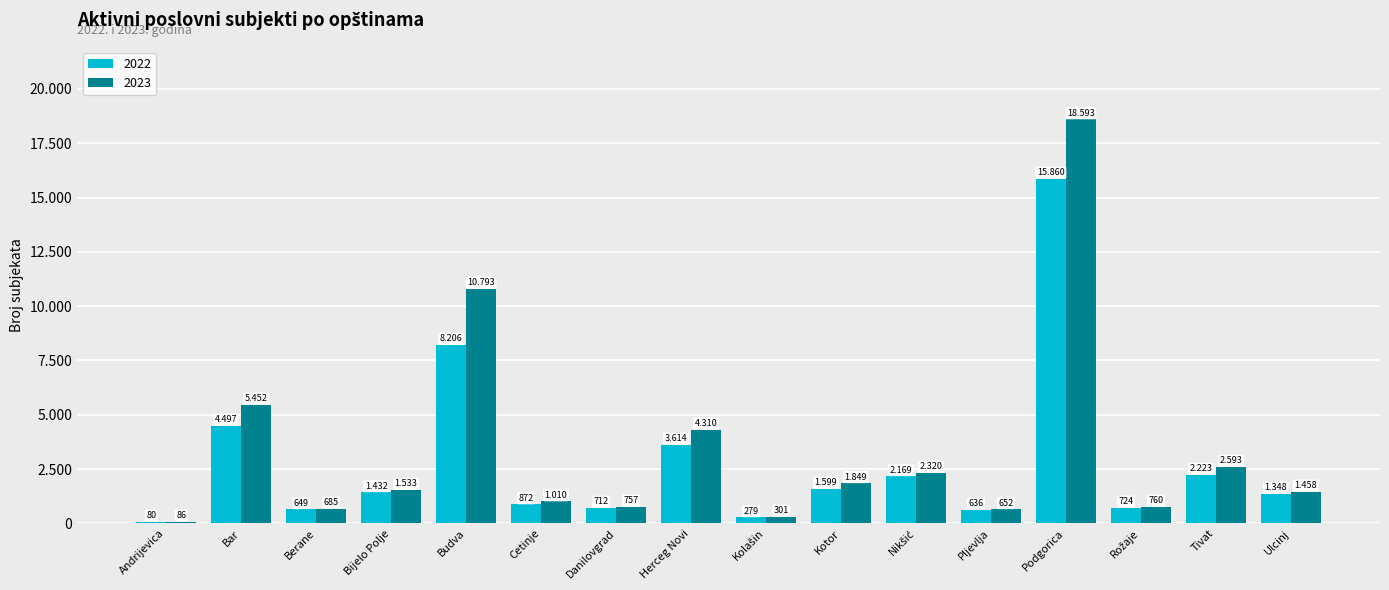

Which label corresponds to the smallest value in the chart?

Andrijevica